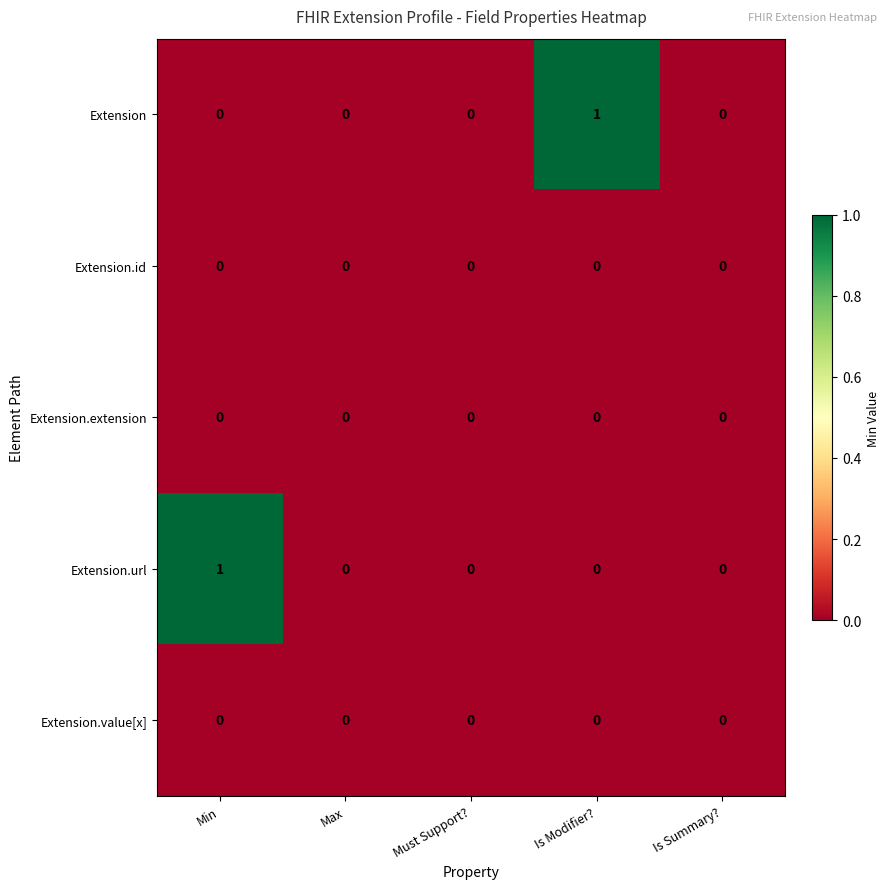

Is the value of Extension at Is Modifier? greater than the value of Extension.id at Min?

Yes